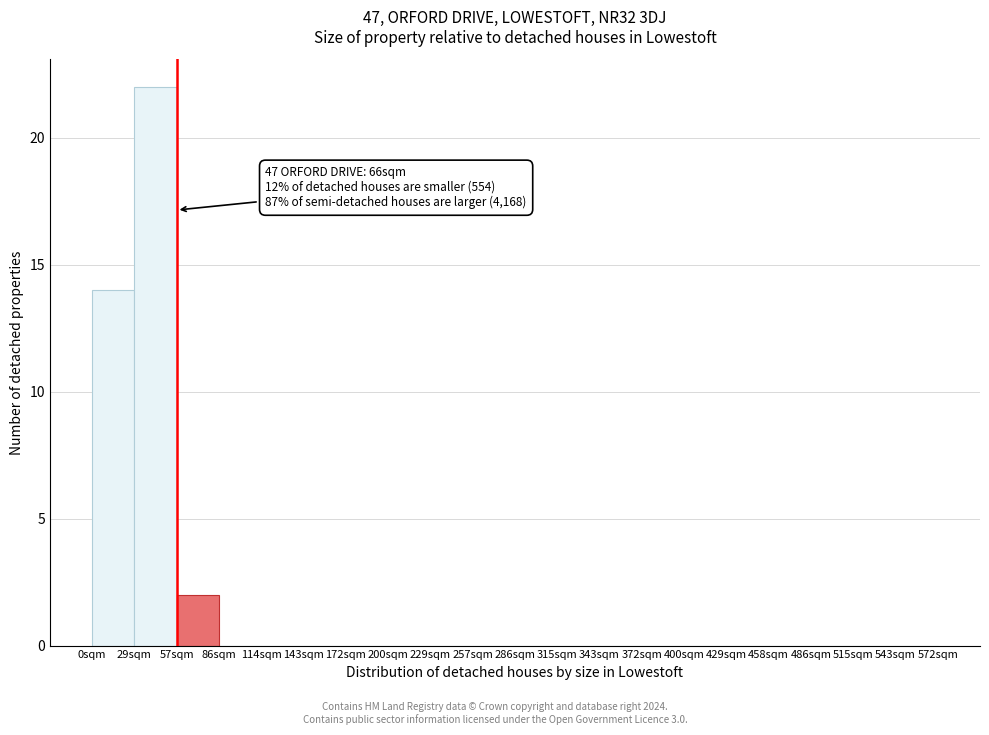

Which range on the x-axis has the tallest bar?

30 to 55